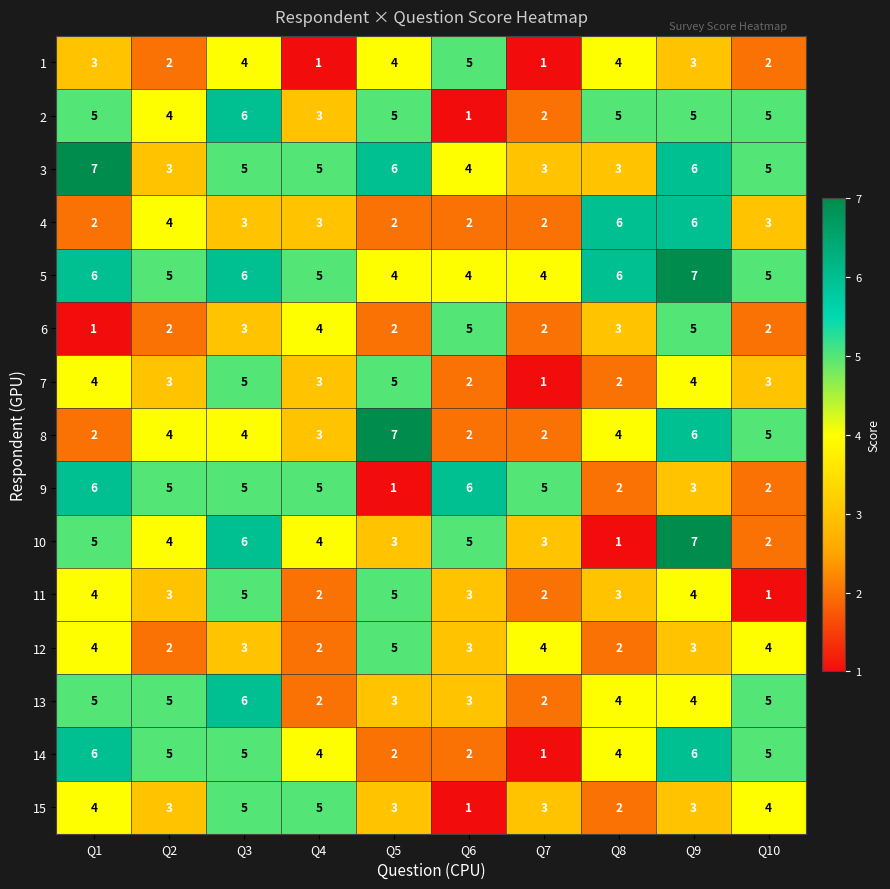

Is it true that 11 equals 0 at Q10?

False